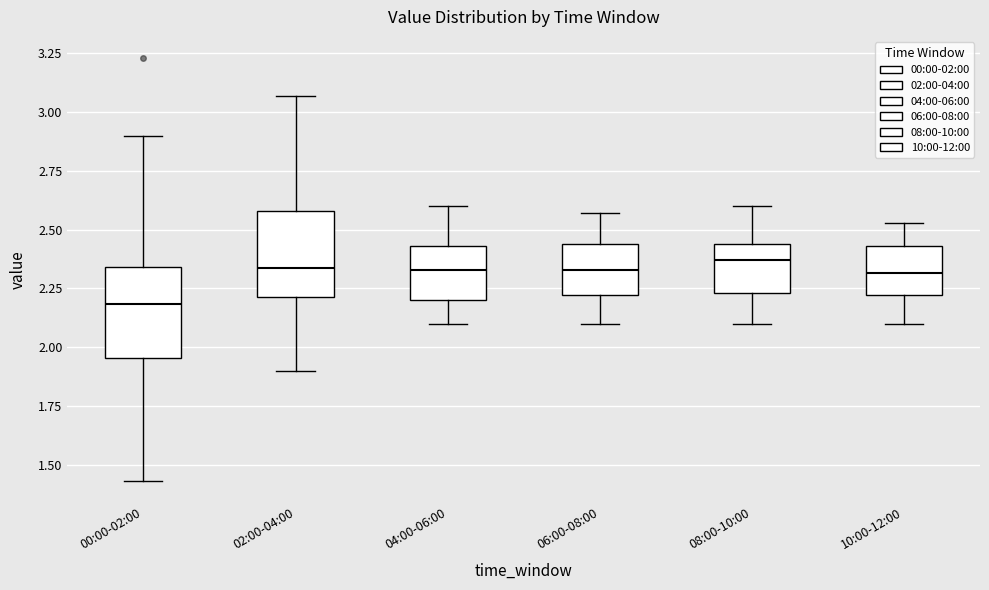

Which box's median line is the lowest?

00:00-02:00